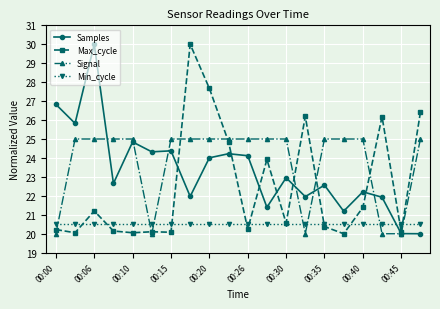

How many intersections are there between Signal and Min_cycle?

7